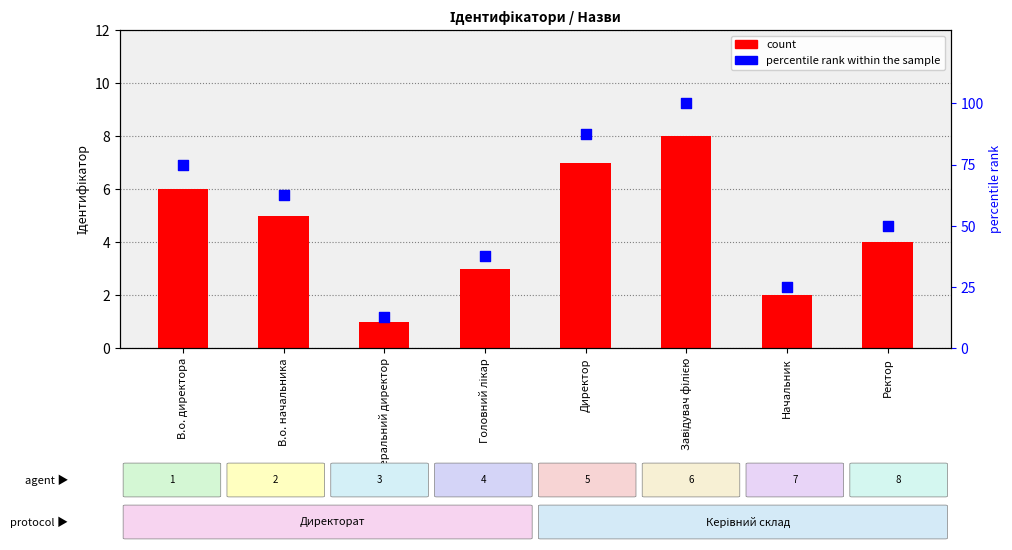

Is the value of percentile rank within the sample at Генеральний директор greater than the value of count at Ректор?

Yes